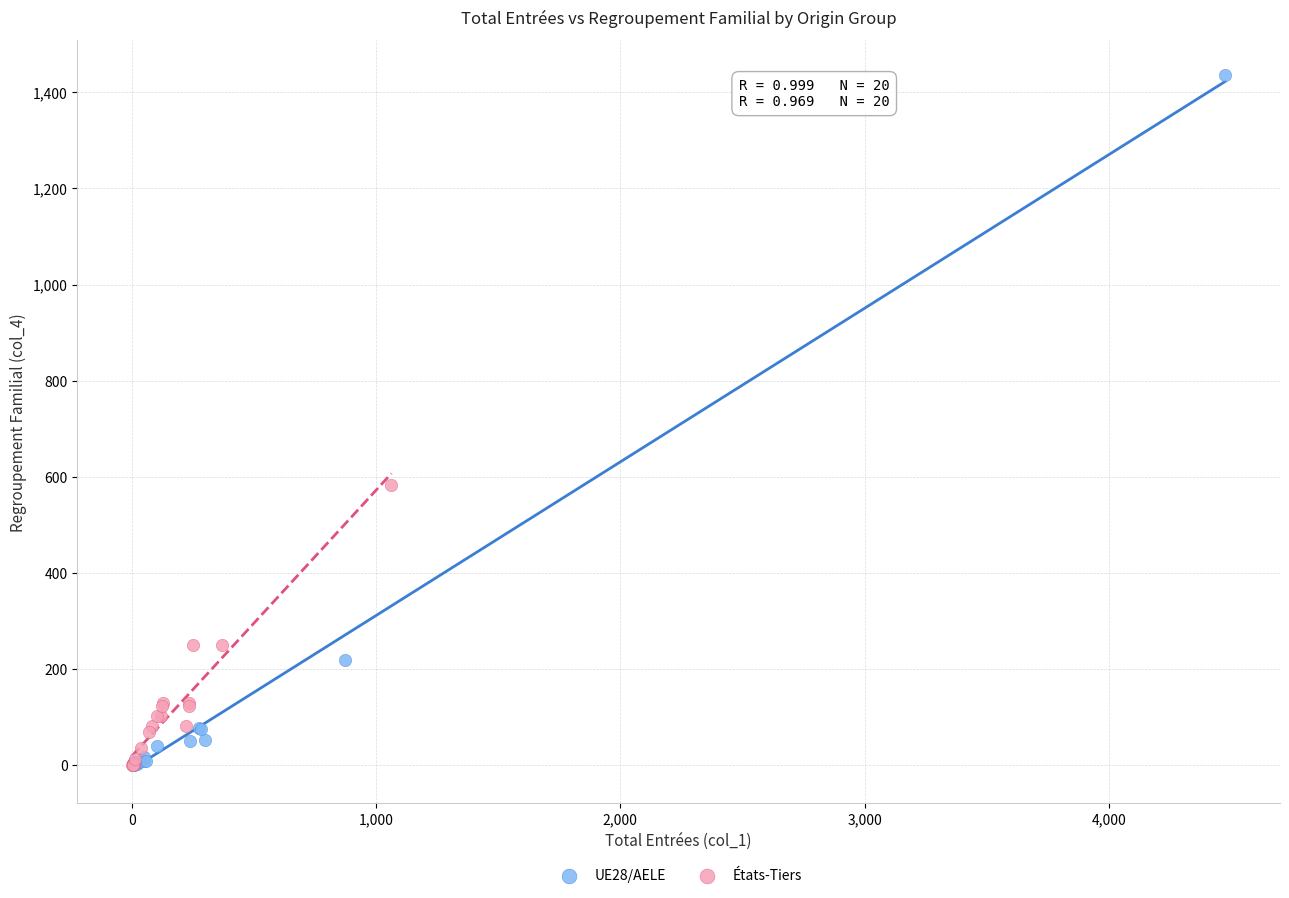

Which series contains the highest Y value?

UE28/AELE